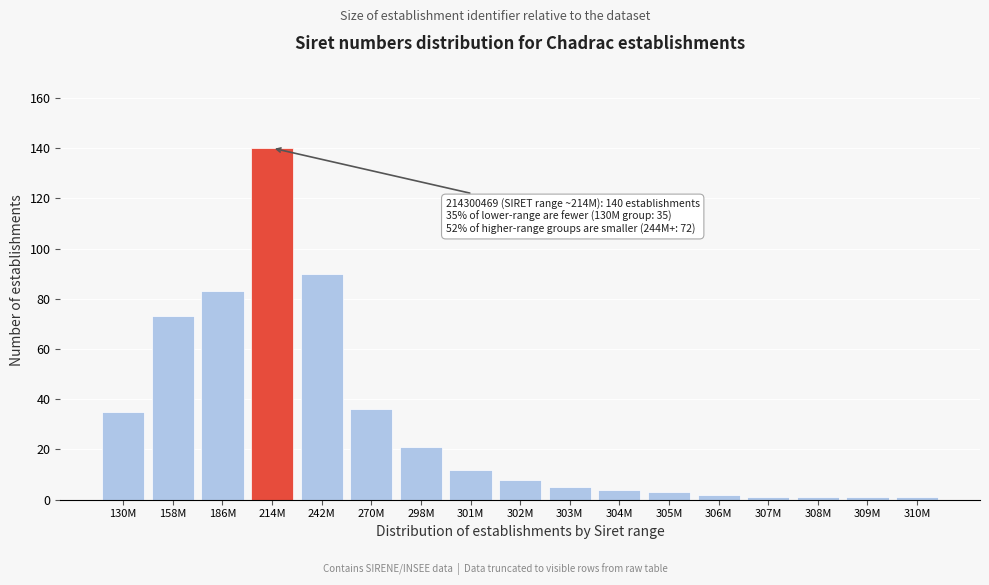

Reading left to right, what are all the values shown in this chart?

130M=35	158M=73	186M=83	214M=140	242M=90	270M=36	298M=21	301M=12	302M=8	303M=5	304M=4	305M=3	306M=2	307M=1	308M=1	309M=1	310M=1